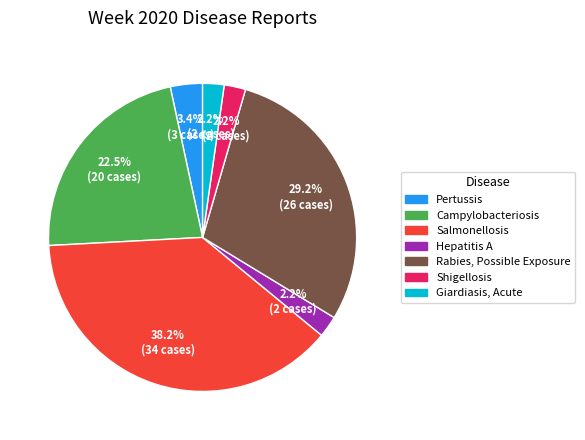

To the nearest percent, what is the average slice percentage?

14%